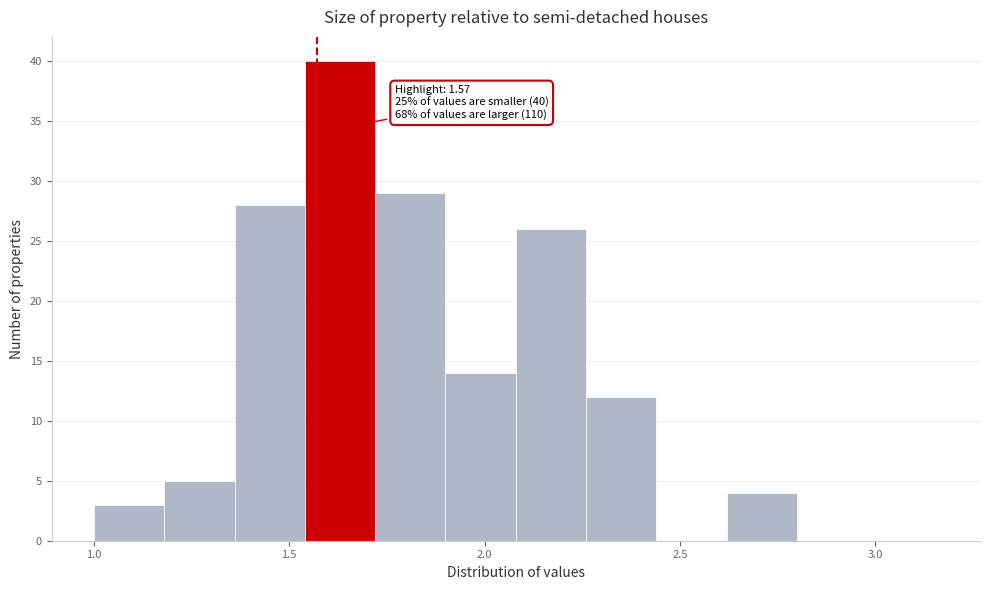

Around what value on the x-axis is the tallest bar? Give the approximate position of its centre, as read against the axis.

1.65